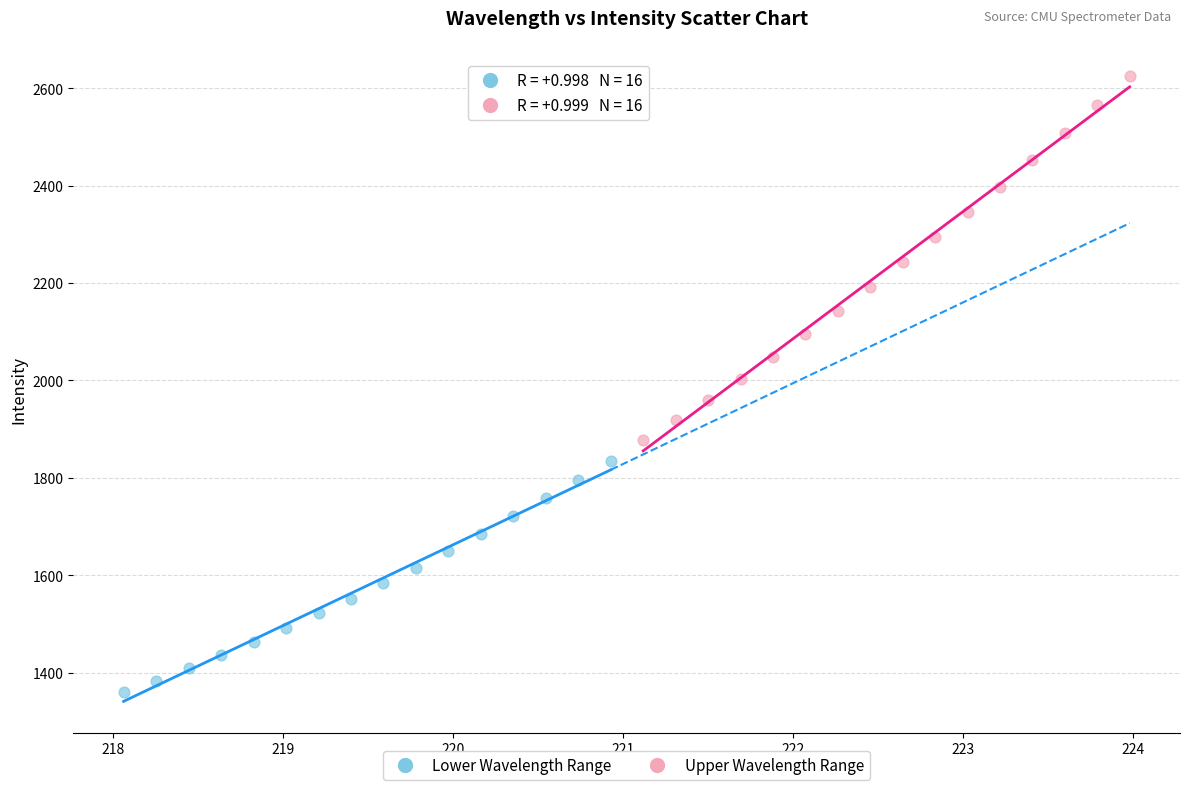

Which series reaches the maximum Y coordinate?

Upper Wavelength Range